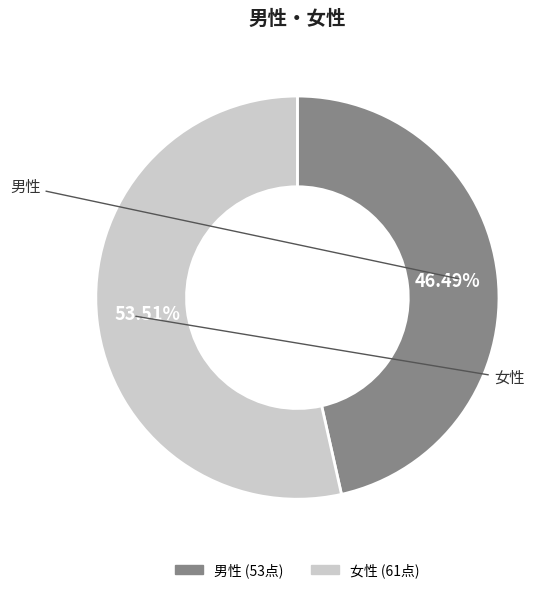

Does any single category account for the majority?

Yes